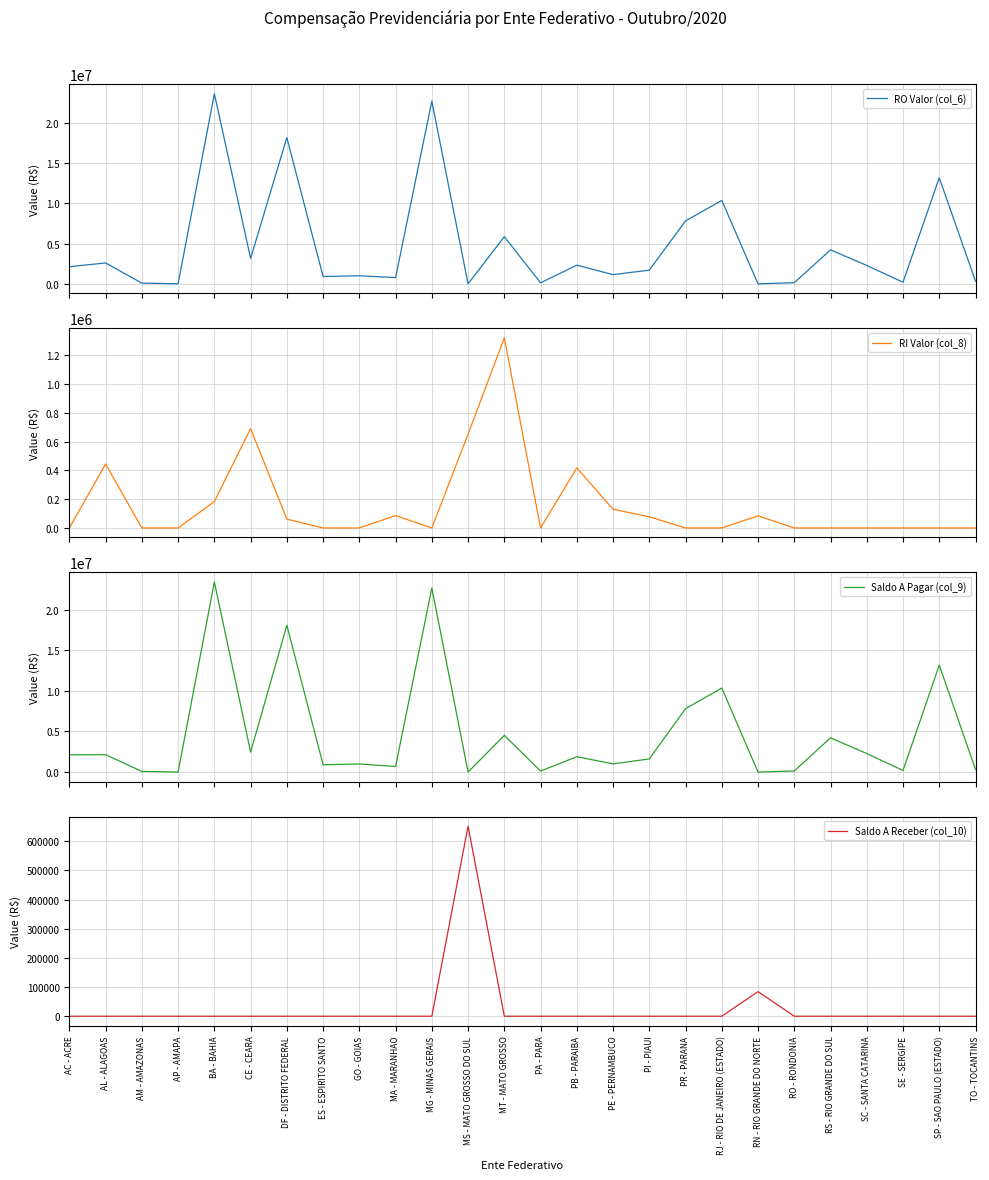

Between PR - PARANA and BA - BAHIA, which is larger?

BA - BAHIA